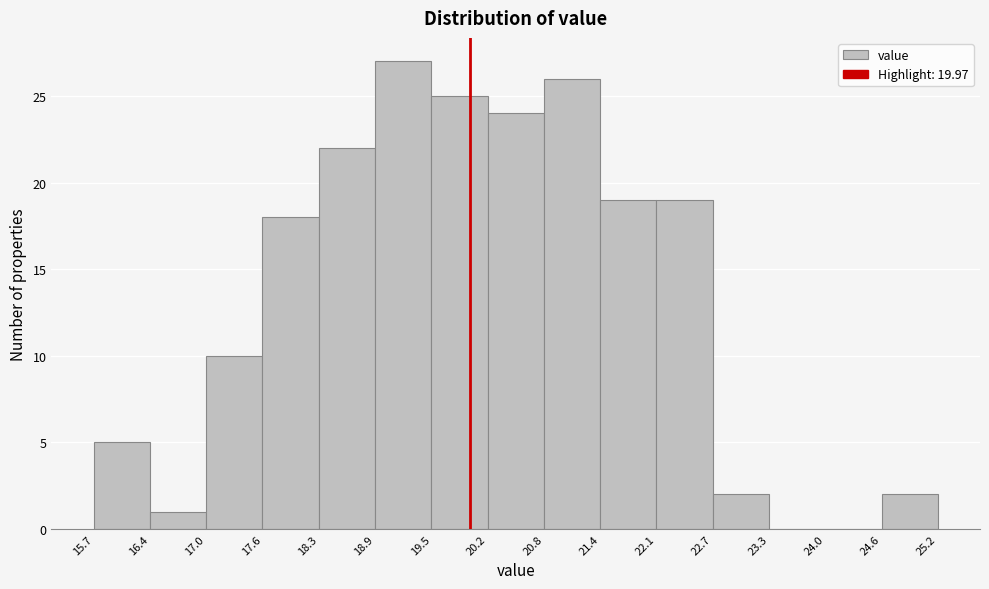

Which range on the x-axis has the tallest bar?

18.9 to 19.5